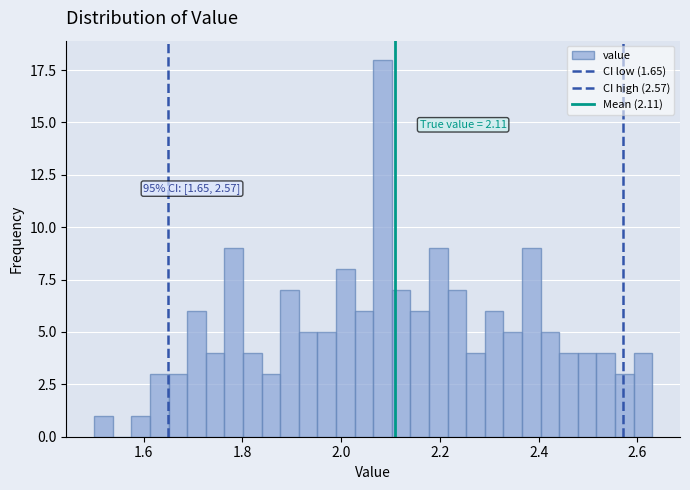

Read against the x-axis, roughly where is the centre of the tallest bar?

2.08